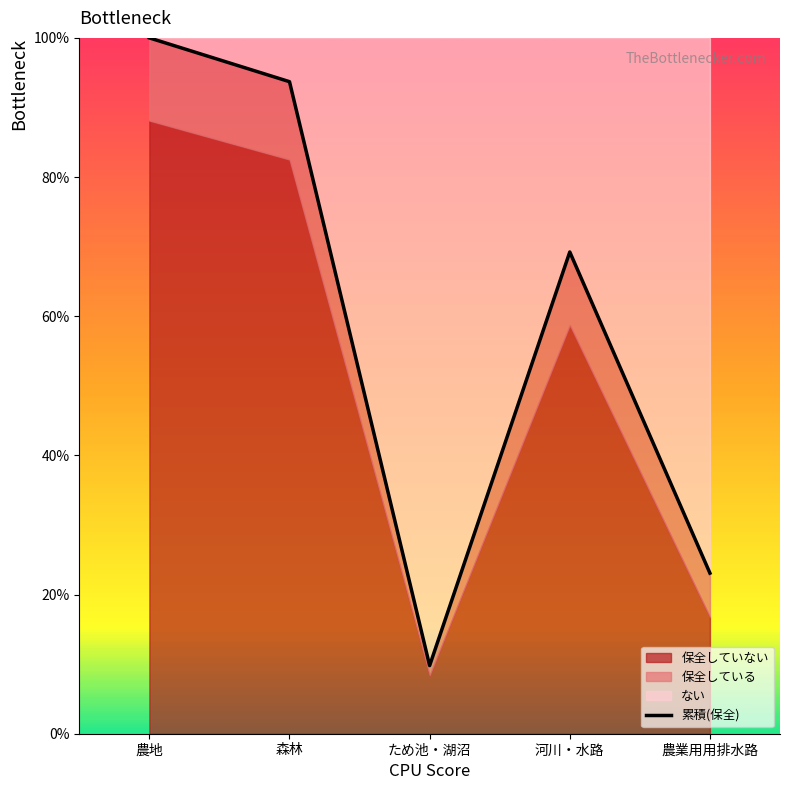

Rank the categories by value from highest to lowest.

農地, 森林, 河川・水路, 農業用用排水路, ため池・湖沼